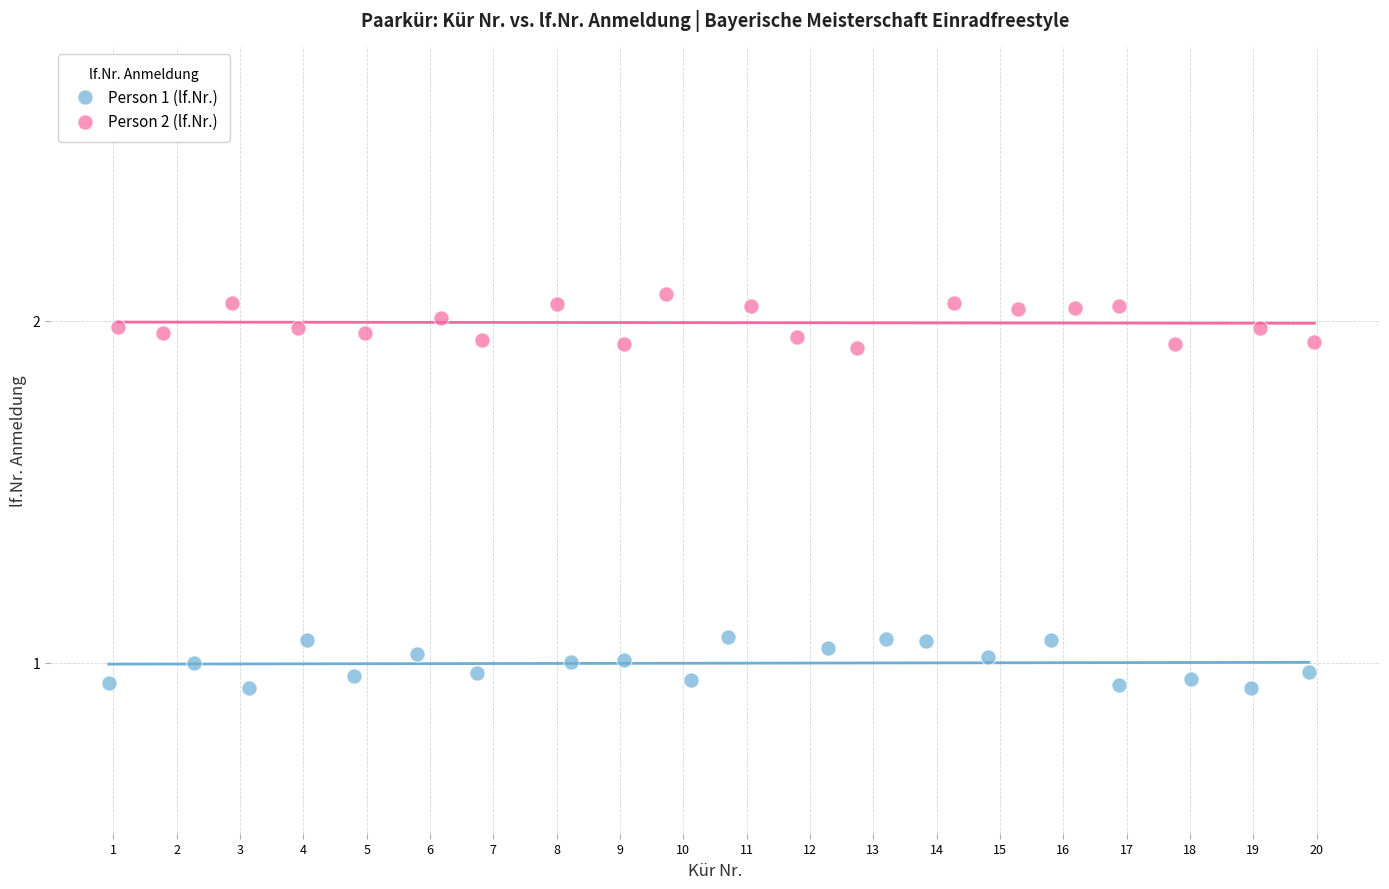

Which series contains the lowest Y value?

Person 1 (lf.Nr.)